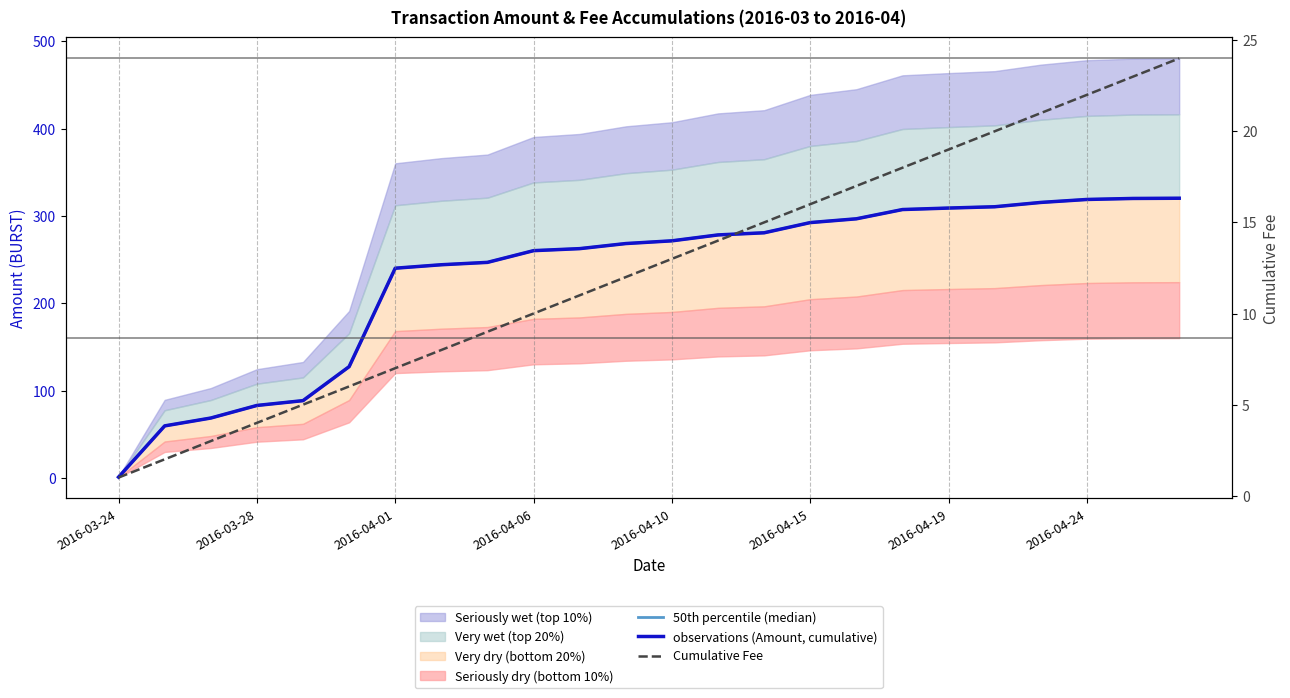

The observations (Amount, cumulative) series shows 171.7 at 22. True or false?

False